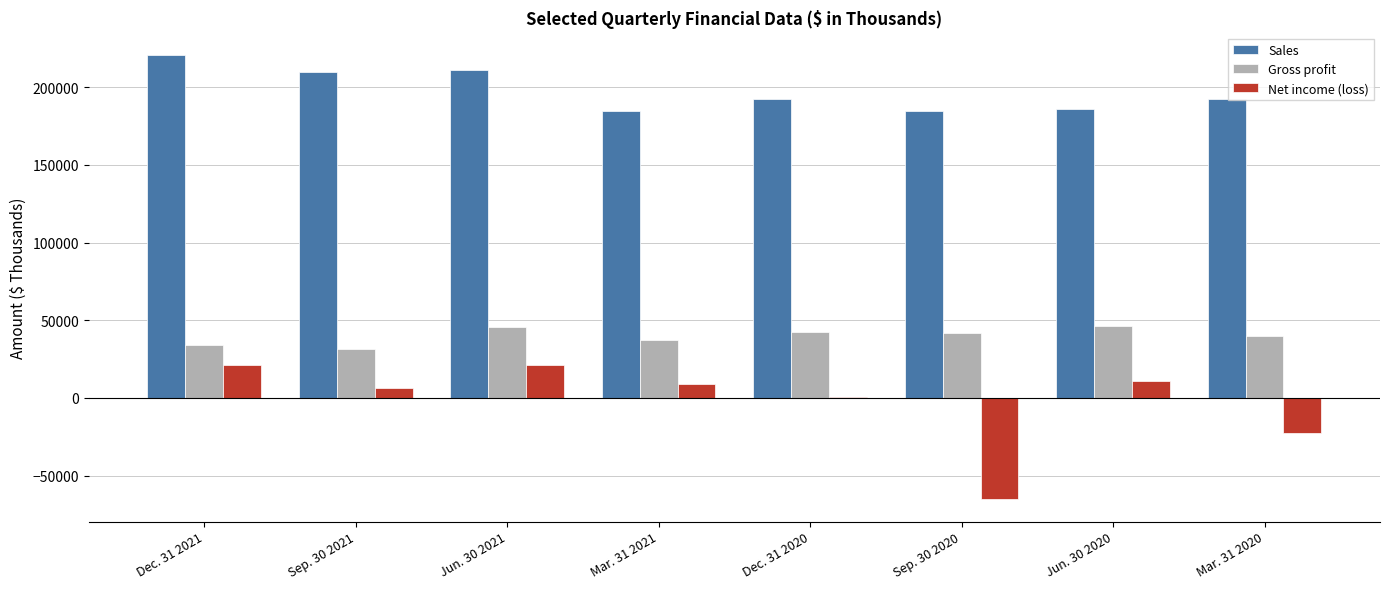

True or false: Gross profit has a value of 41909 at Sep. 30 2020.

True